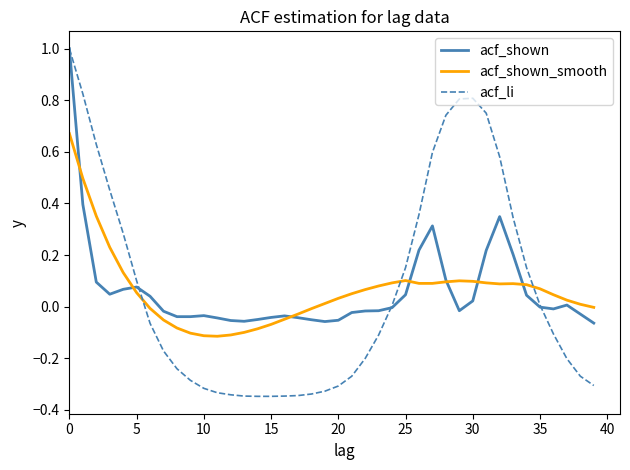

What is the maximum value shown in the chart?

1.0